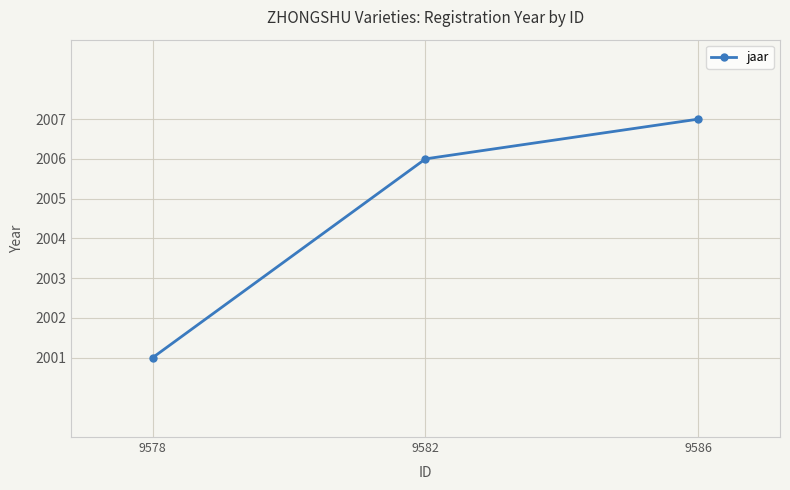

Rank the categories by value from lowest to highest.

9578, 9582, 9586